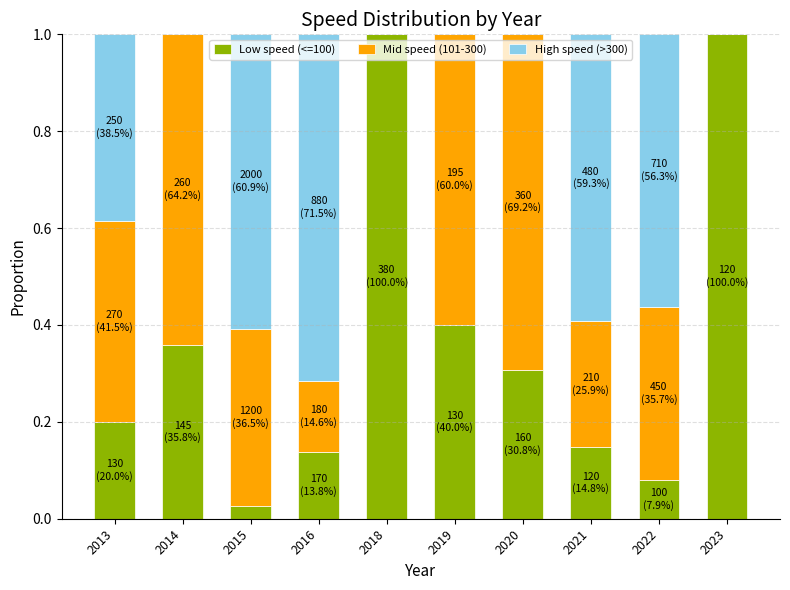

The Low speed (<=100) series shows 0.1 at 2014. True or false?

False